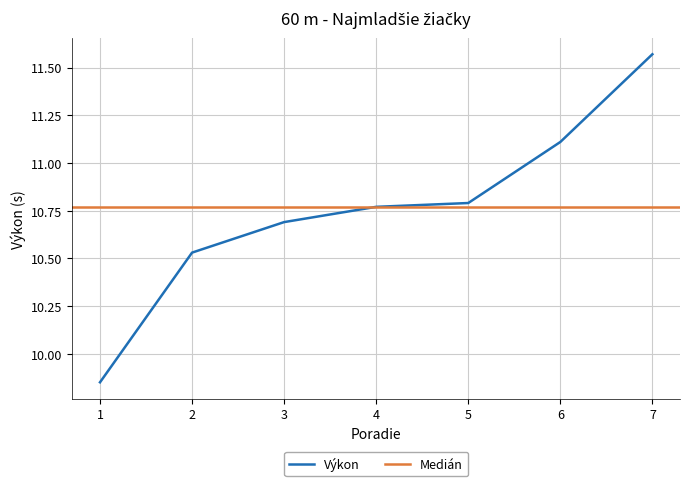

What is the minimum value shown in the chart?

9.8